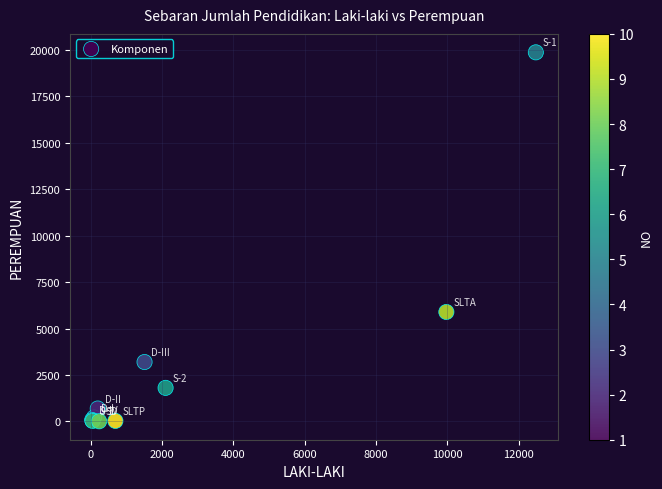

What Y value in the scatter plot is closest to 9936?

5890